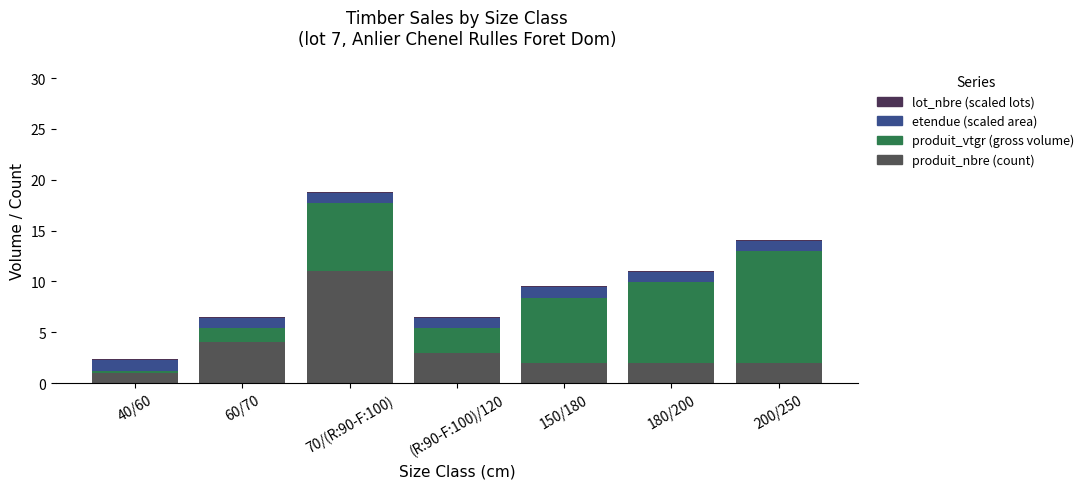

At which category is the sum across all series the highest?

70/(R:90-F:100)